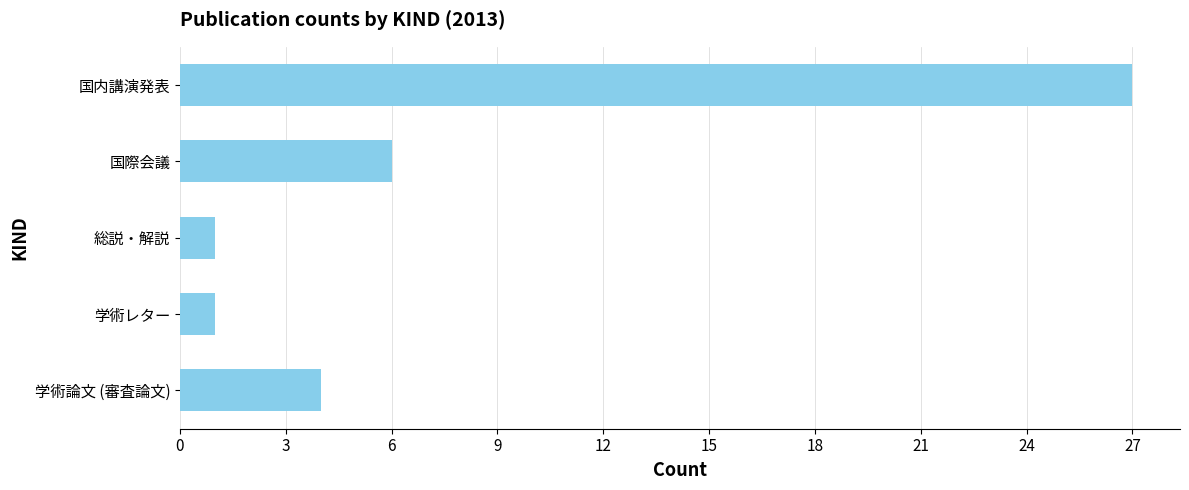

True or false: the data shows 0 at 総説・解説.

False